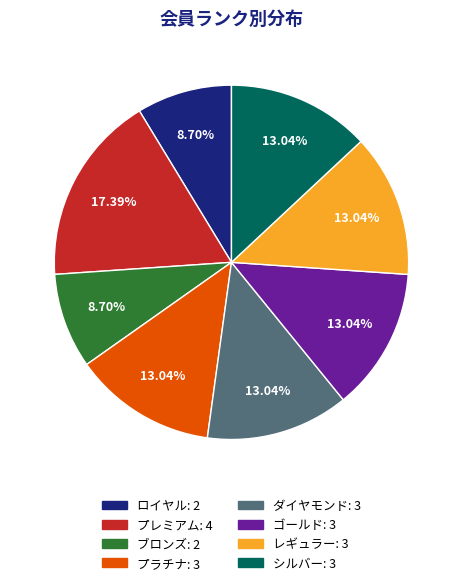

Does ブロンズ represent more than half of the total?

No